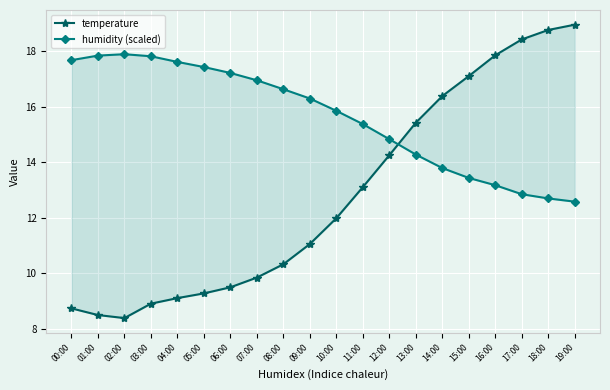

What is the difference between the highest and lowest values at 05:00?

8.2